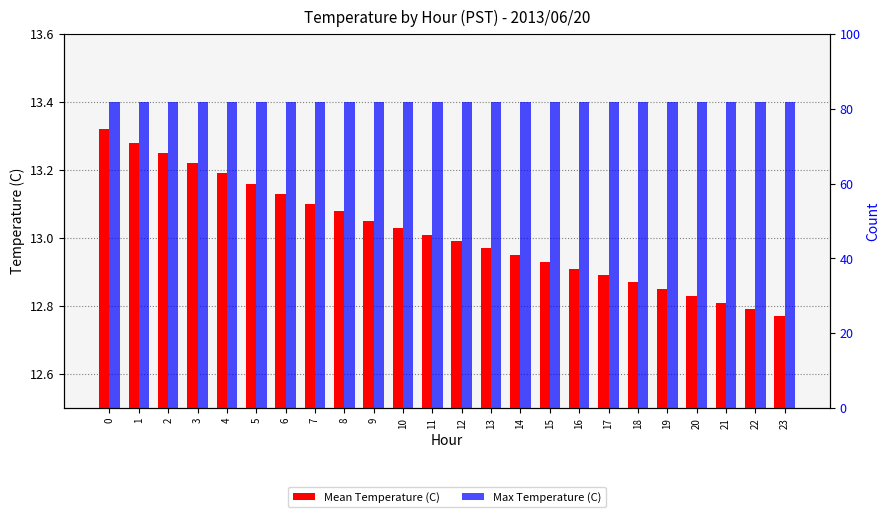

Rank the series by their maximum value, from lowest to highest.

Mean Temperature (C), Max Temperature (C)